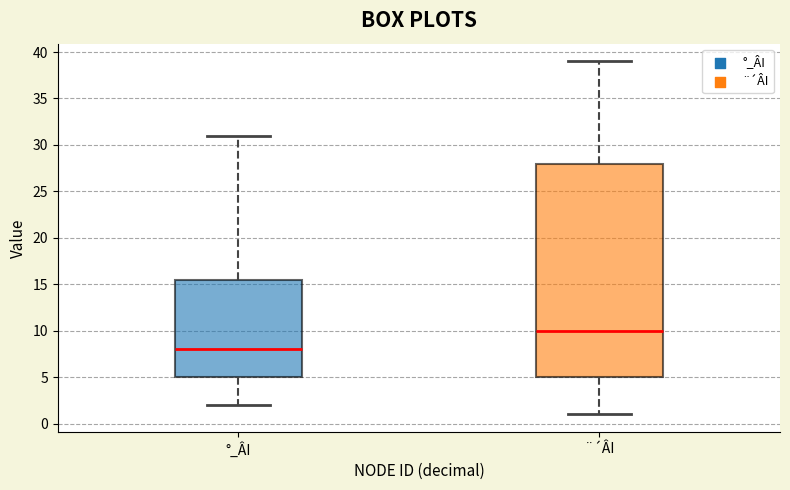

Which box has the highest median line?

¨´ÂI